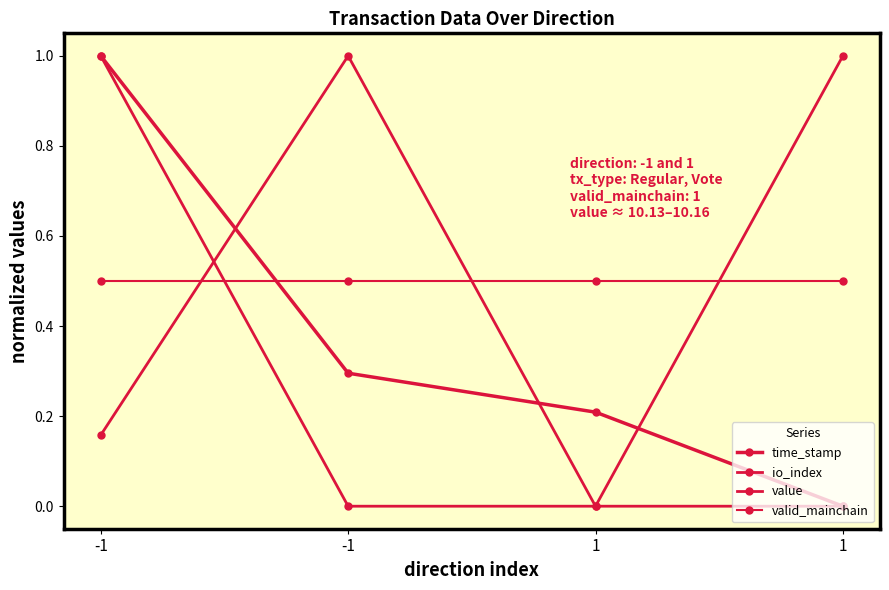

How many data points does each series have?

4